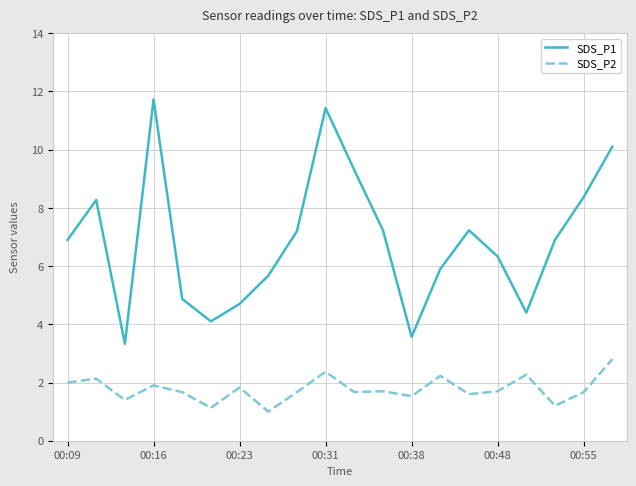

Which series has the largest range (max minus min)?

SDS_P1